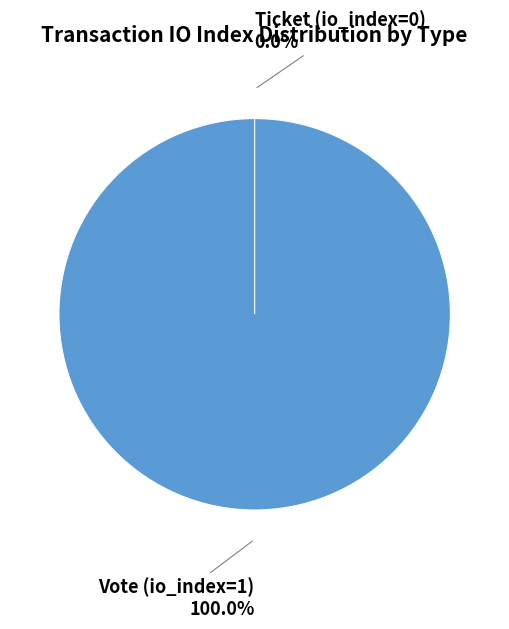

How many slices are in this pie chart?

2